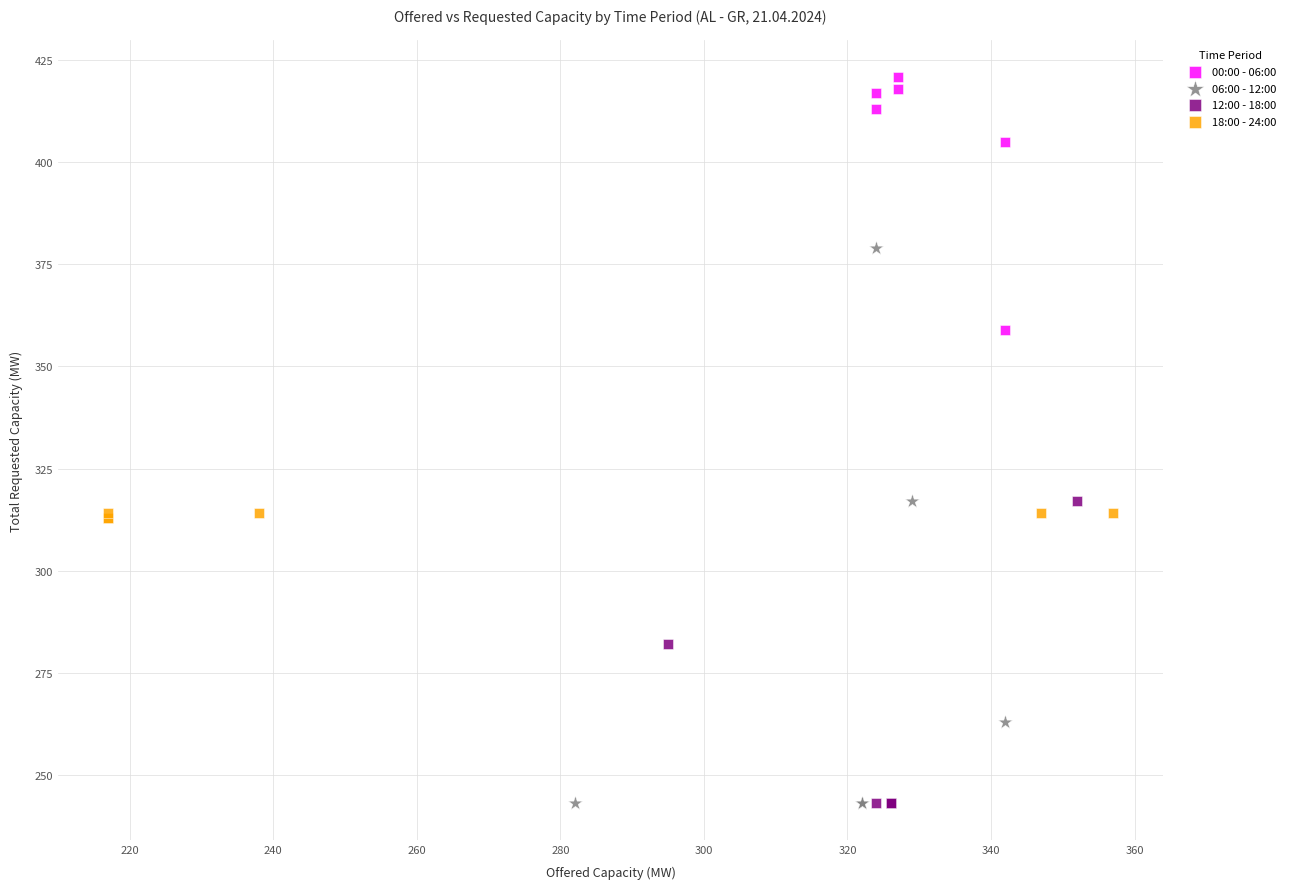

Which series has the widest spread of Y values?

06:00 - 12:00